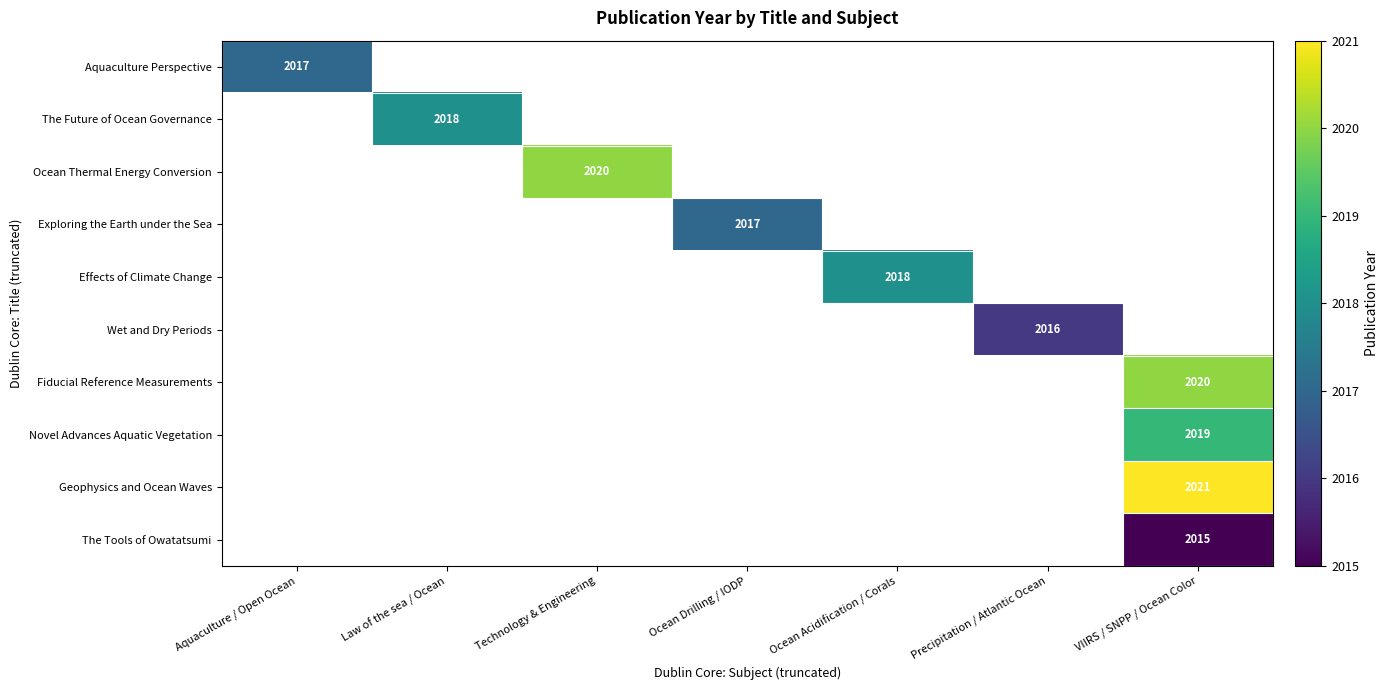

The Exploring the Earth under the Sea series shows 3261 at Ocean Drilling / IODP. True or false?

False